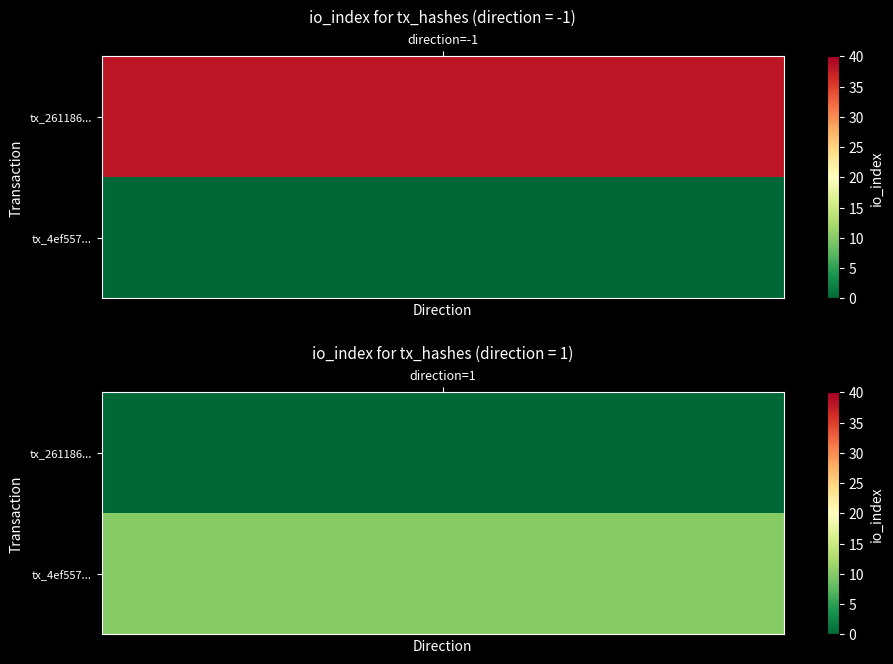

True or false: 261186854ec5d33b75c4ec8118fdac5eb7479f1 has a value of 0 at direction.

False